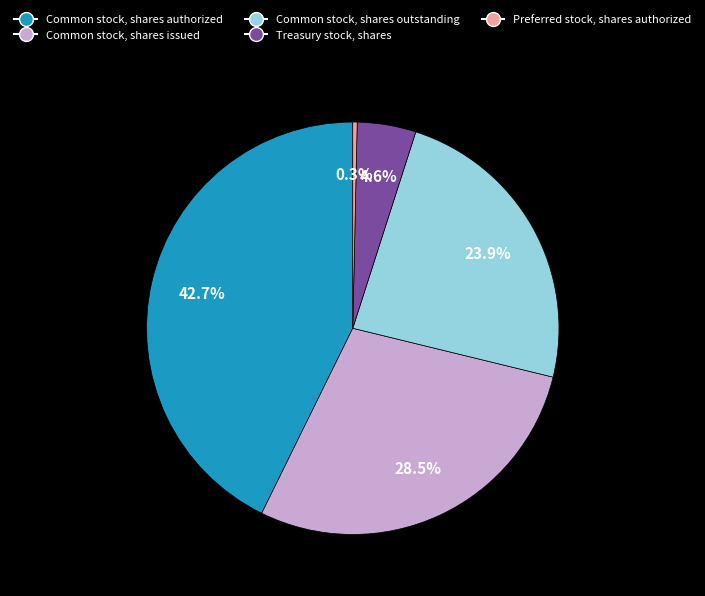

How many slices are in this pie chart?

5